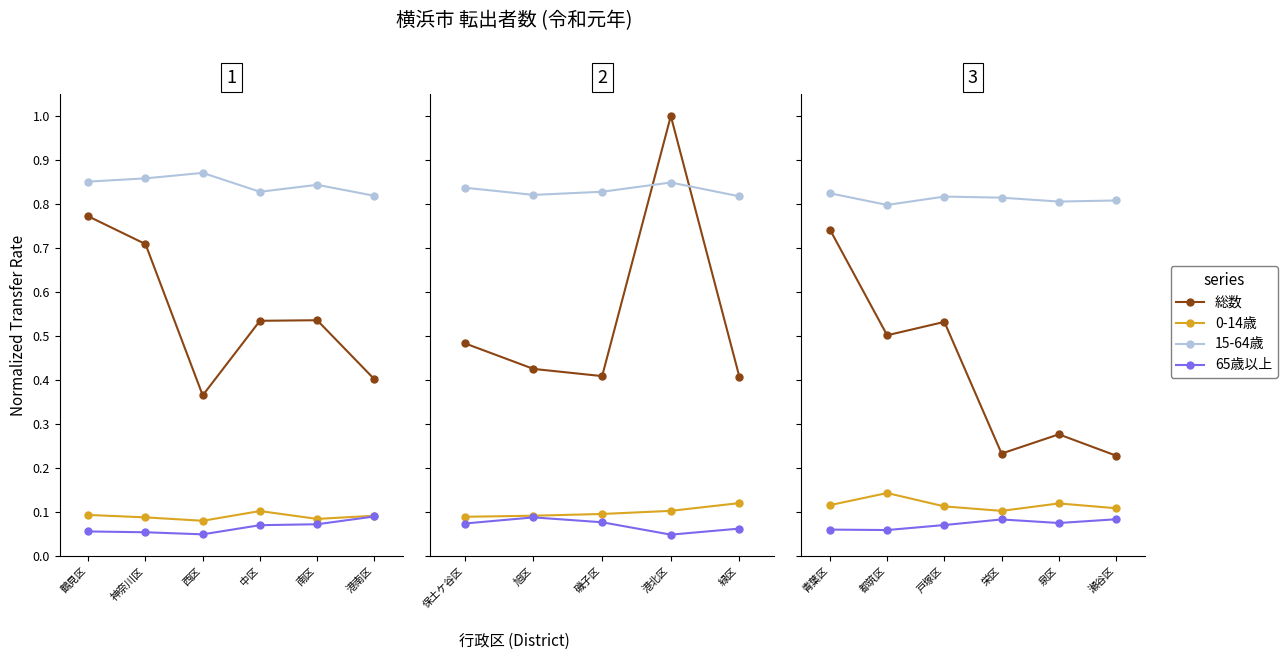

What position from the left is 栄区?

4